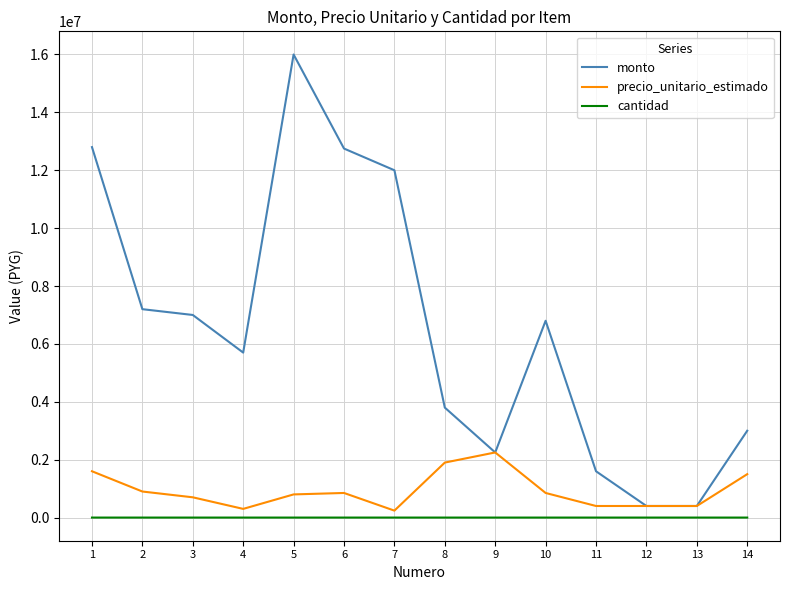

What value does the monto series have at 3, to the nearest 100?

7000000